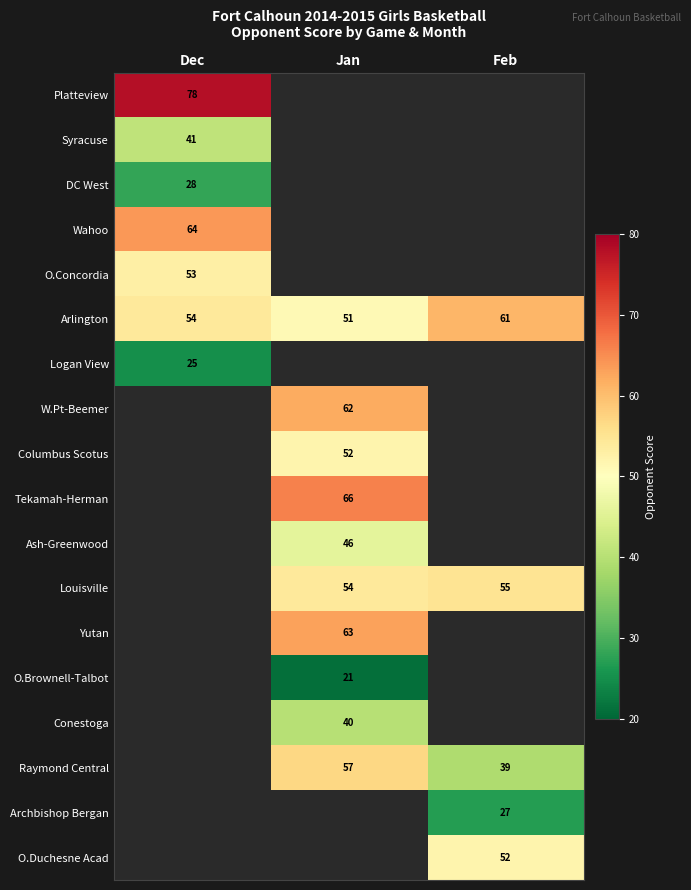

What is the maximum value shown in the chart?

78.0